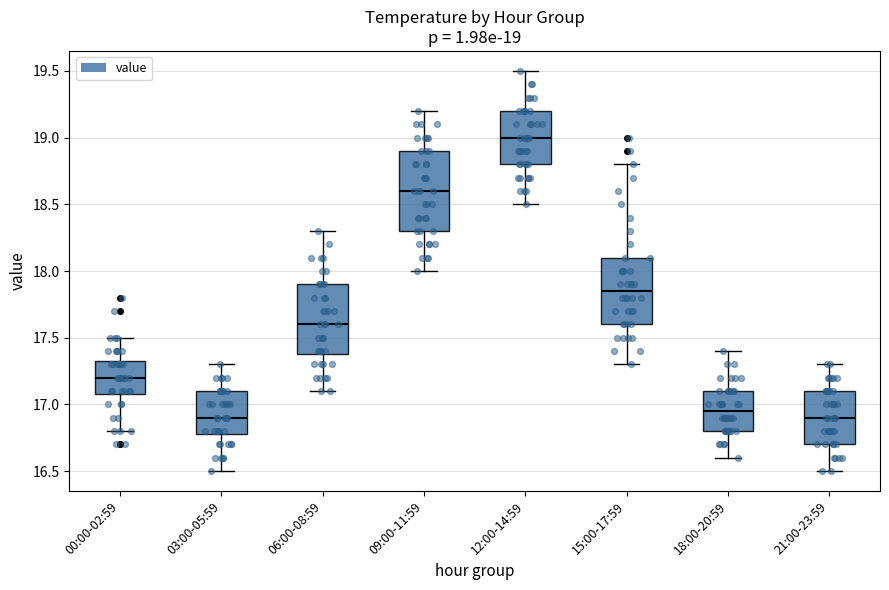

Comparing the boxes themselves (not the whiskers), which one is the tallest?

09:00-11:59